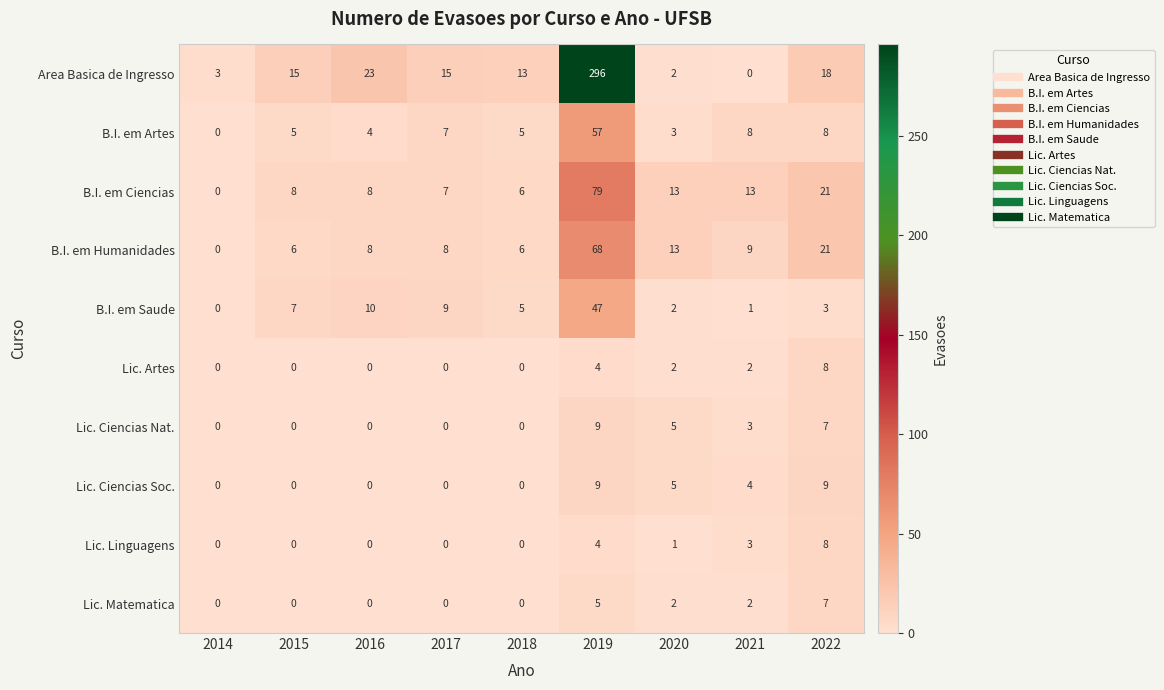

What is the difference between the Lic. Matematica values at 2018 and 2022?

7